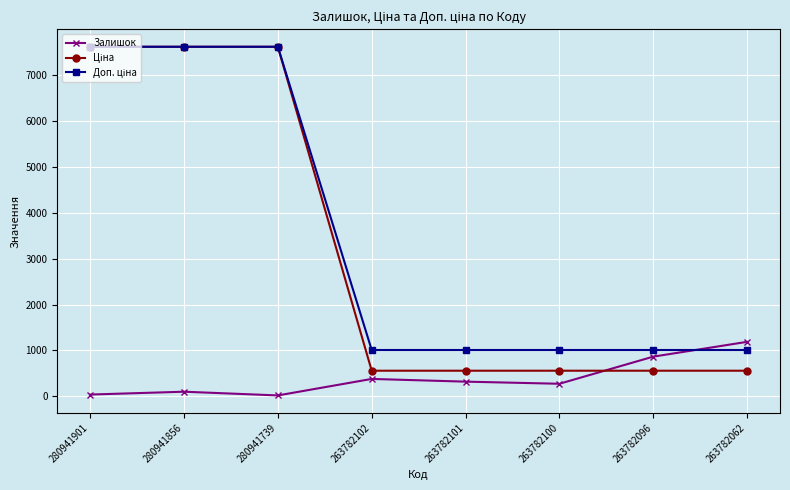

At which category does Залишок reach its first local valley?

280941739